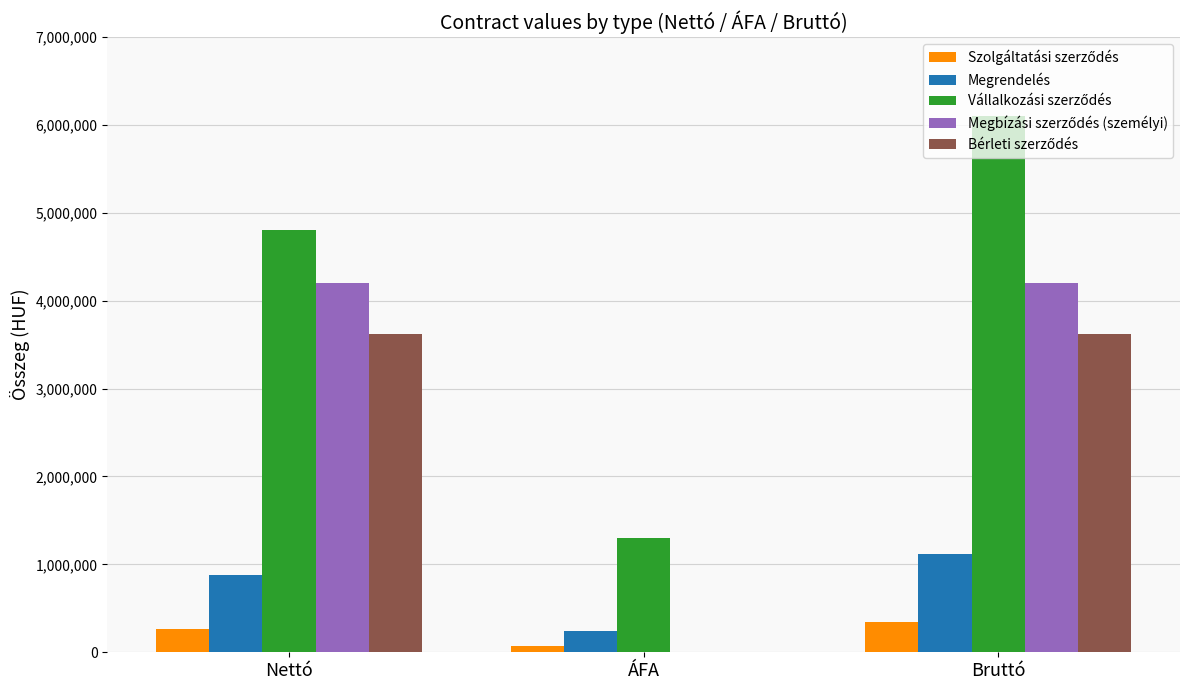

Does the chart contain stacked bars?

No